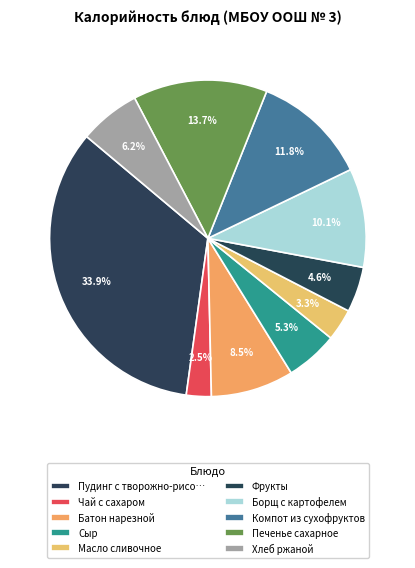

How many slices are in this pie chart?

10